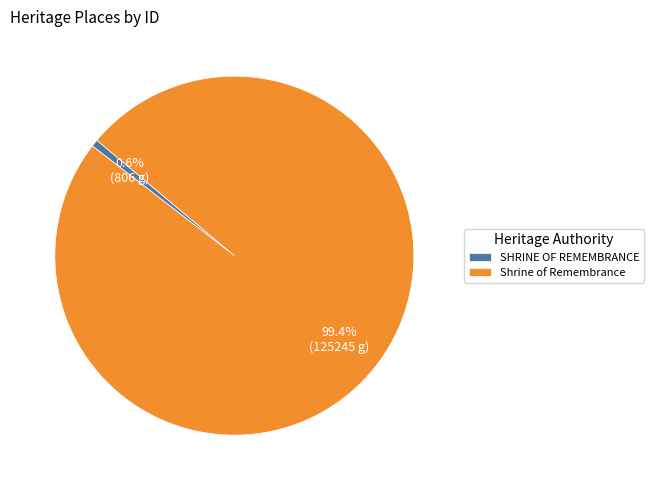

What is the smallest slice in the pie chart?

SHRINE OF REMEMBRANCE